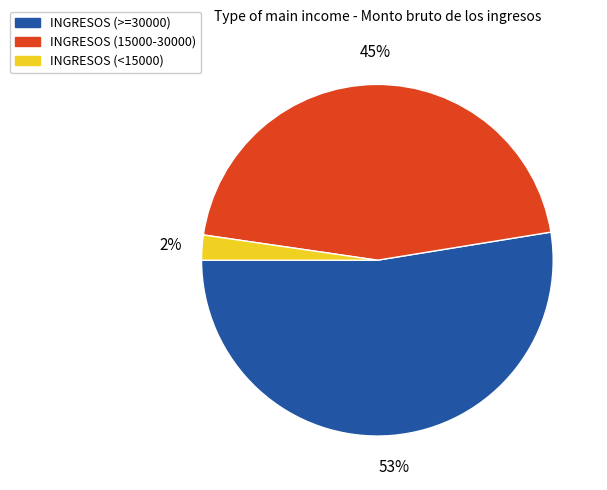

Does any single category account for the majority?

Yes